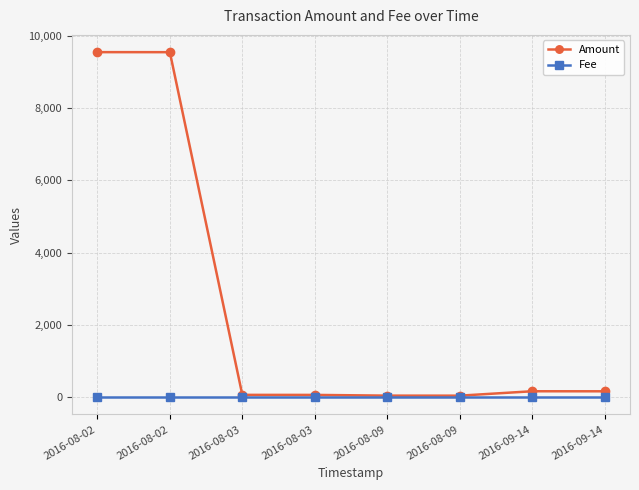

True or false: Fee and Amount intersect in this chart.

False